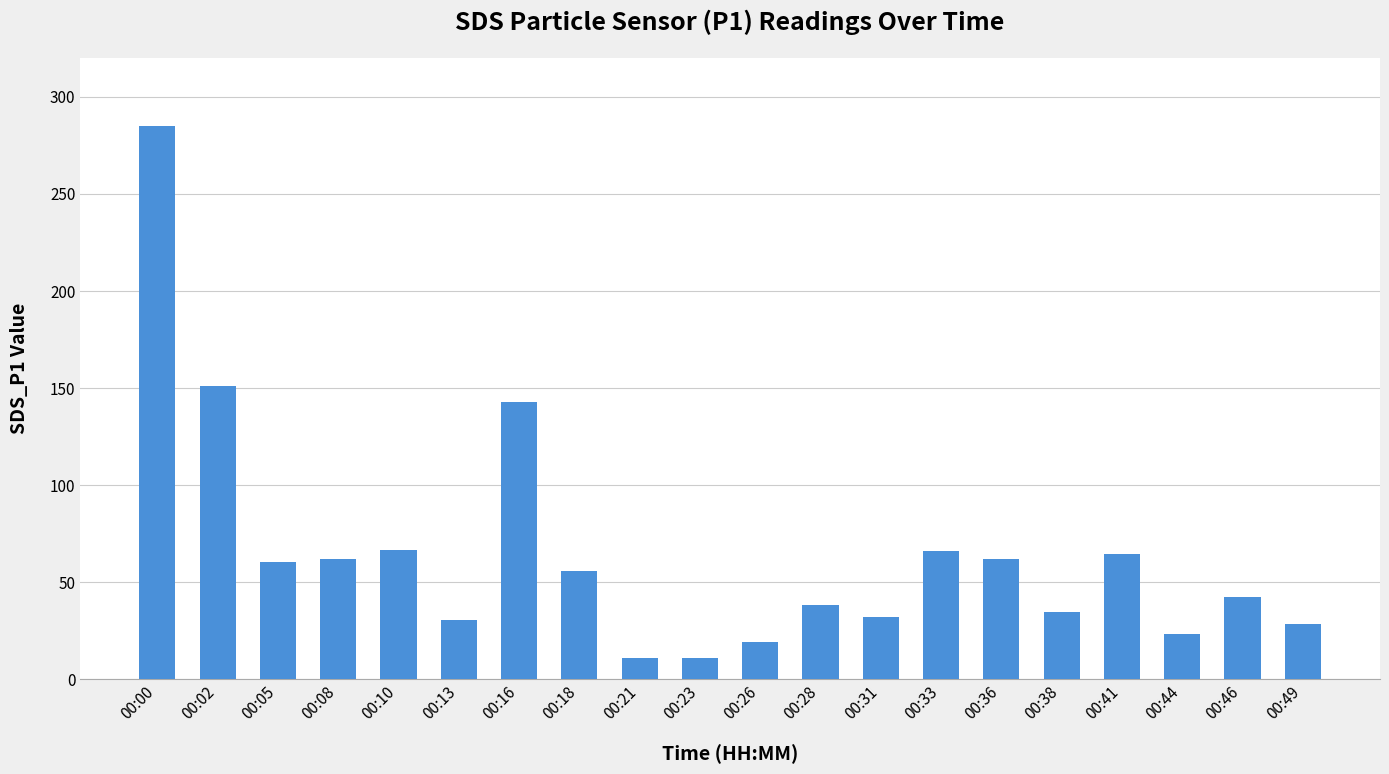

What is the change in value from 00:28 to 00:46?

+4.3